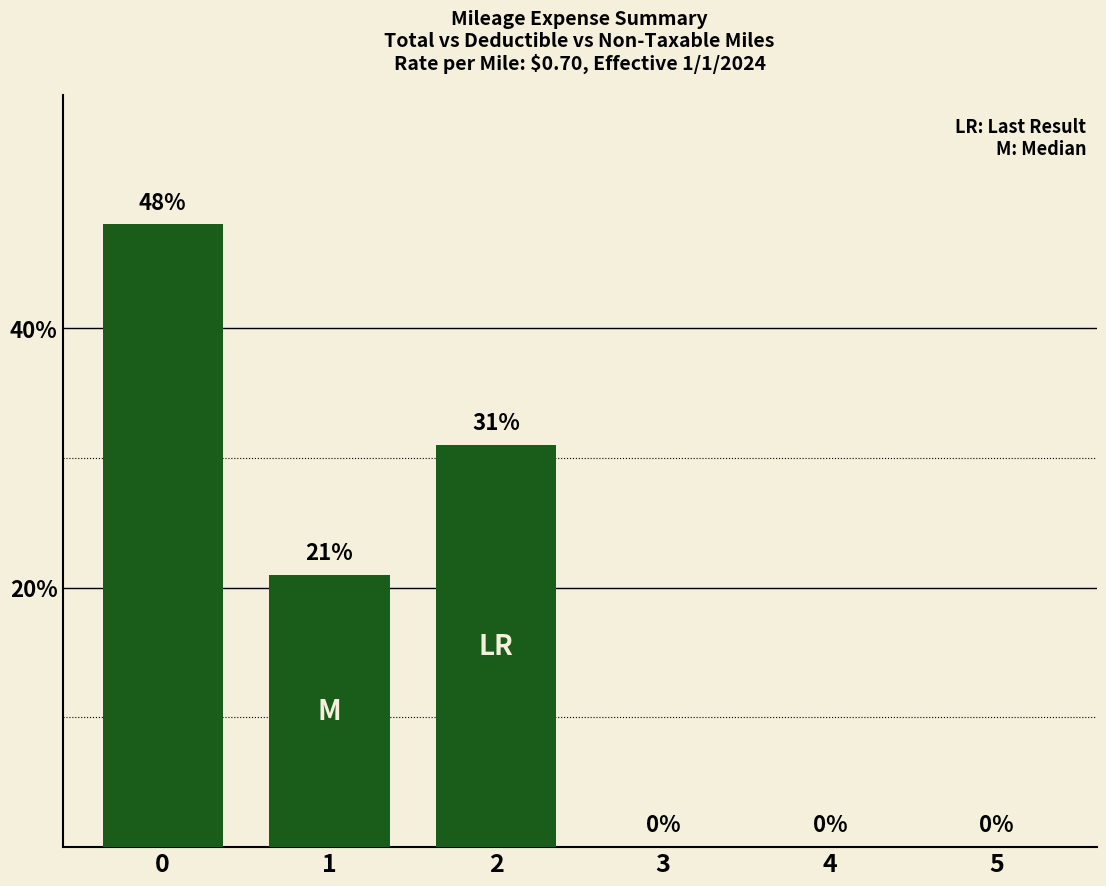

What is the difference between the values at 2 and 5?

31